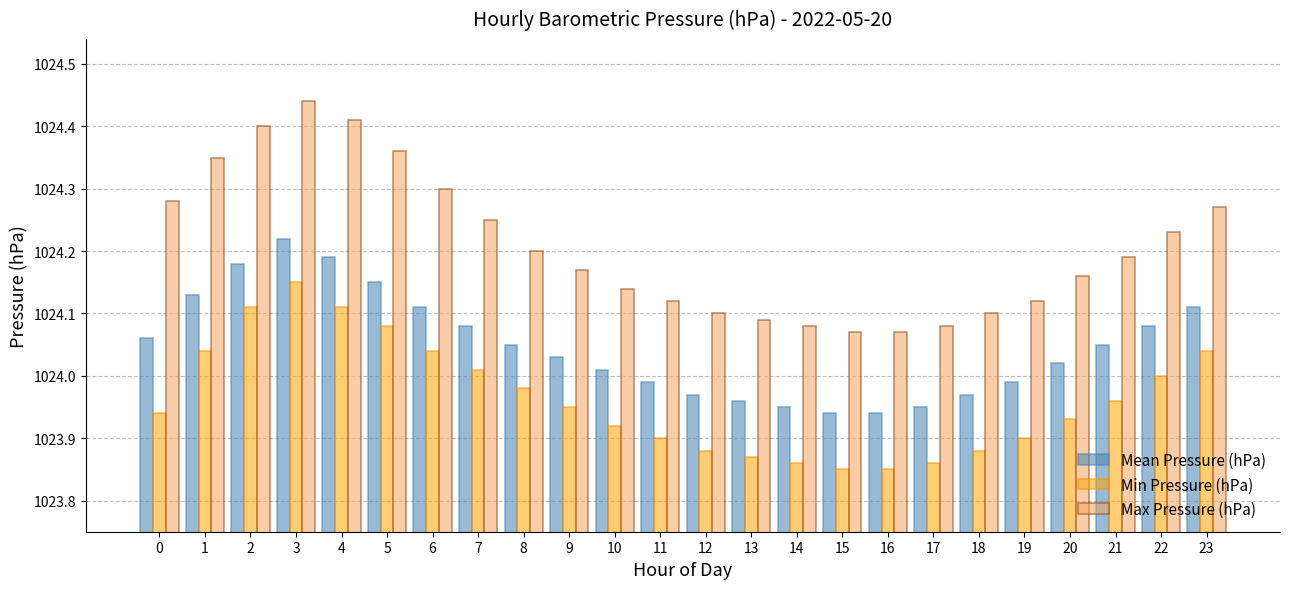

What is the sum of all Max Pressure (hPa) values?

24581.0